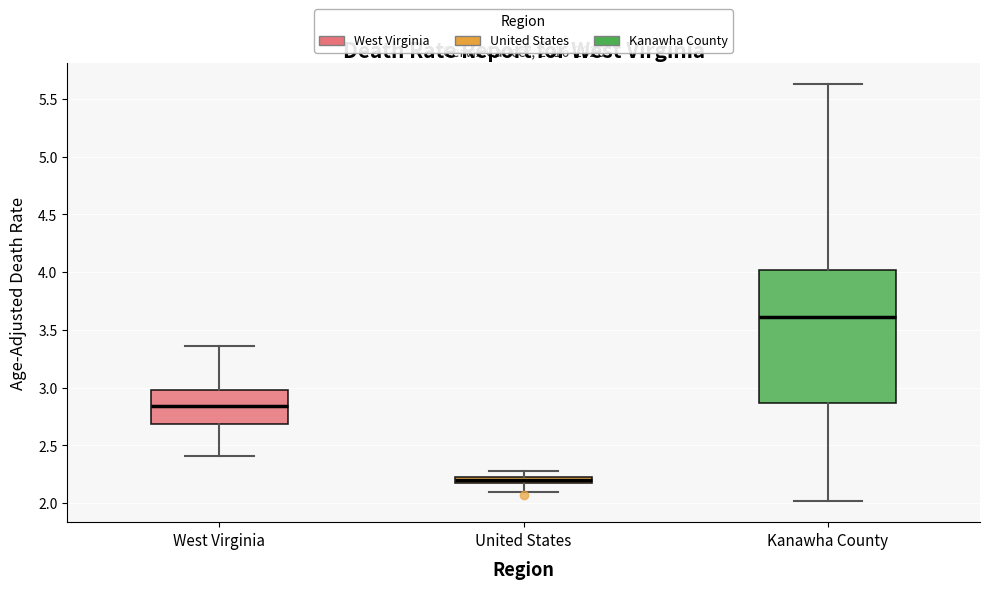

Which box has the lowest median line?

United States